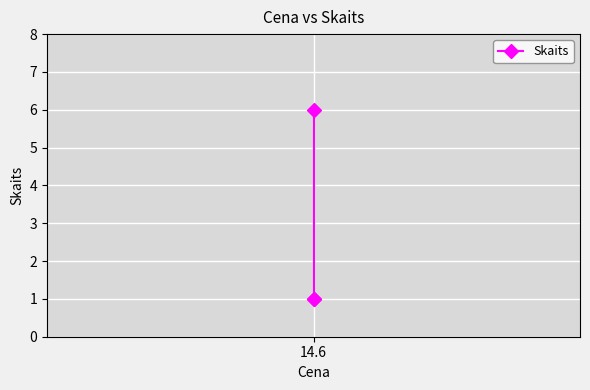

How many distinct data groups are displayed?

1